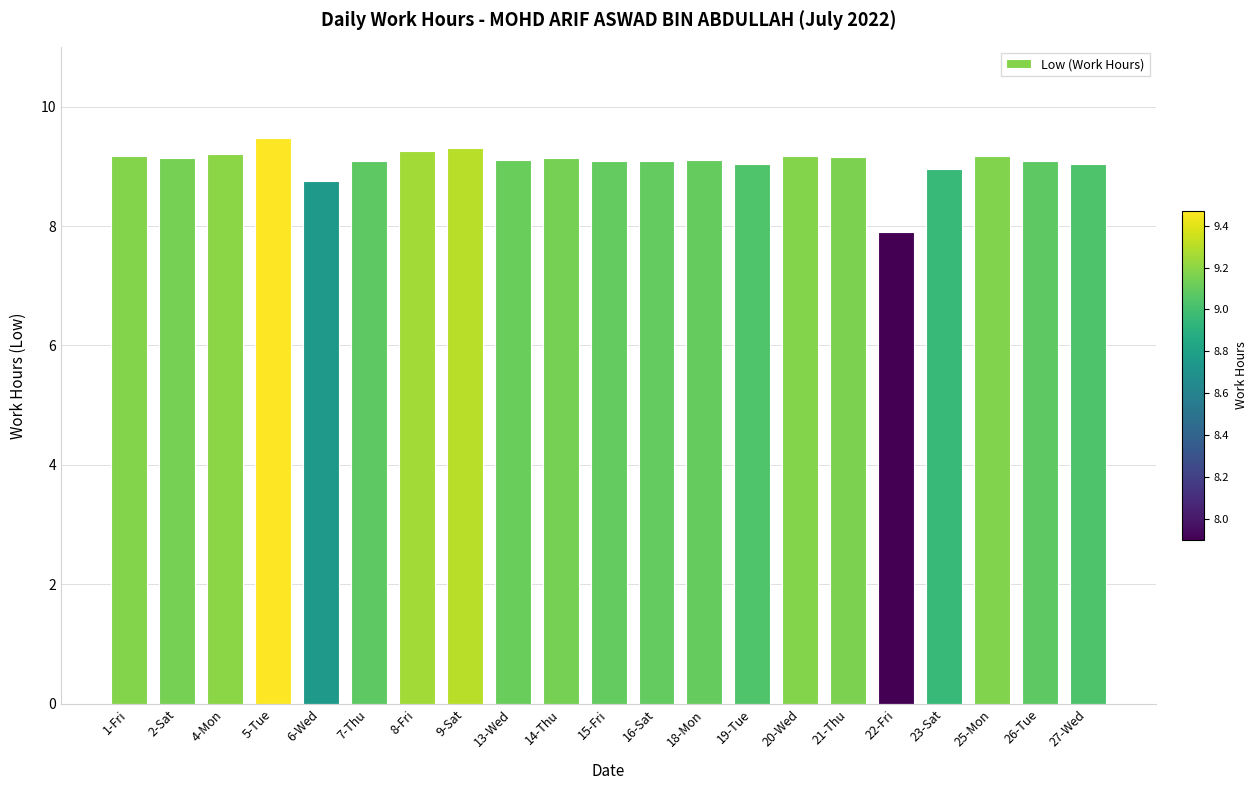

What is the label of the 4th bar from the left?

5-Tue